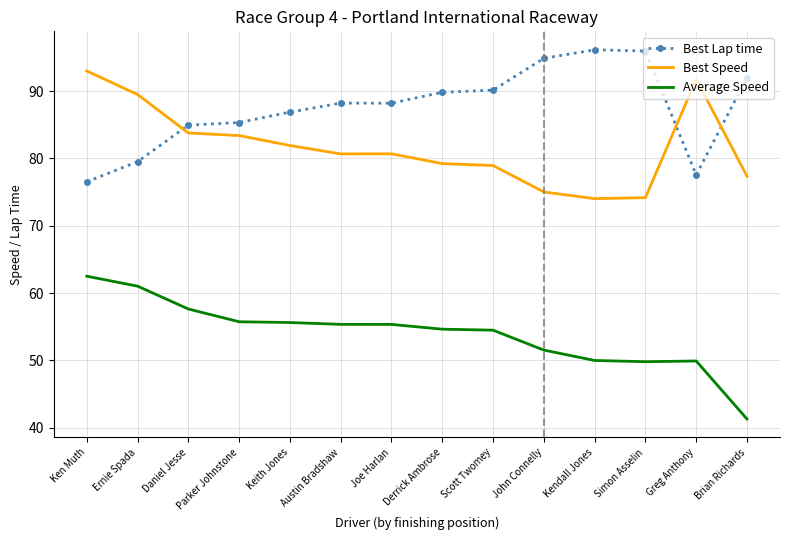

Which series changed the most between Derrick Ambrose and Simon Asselin?

Best Lap time